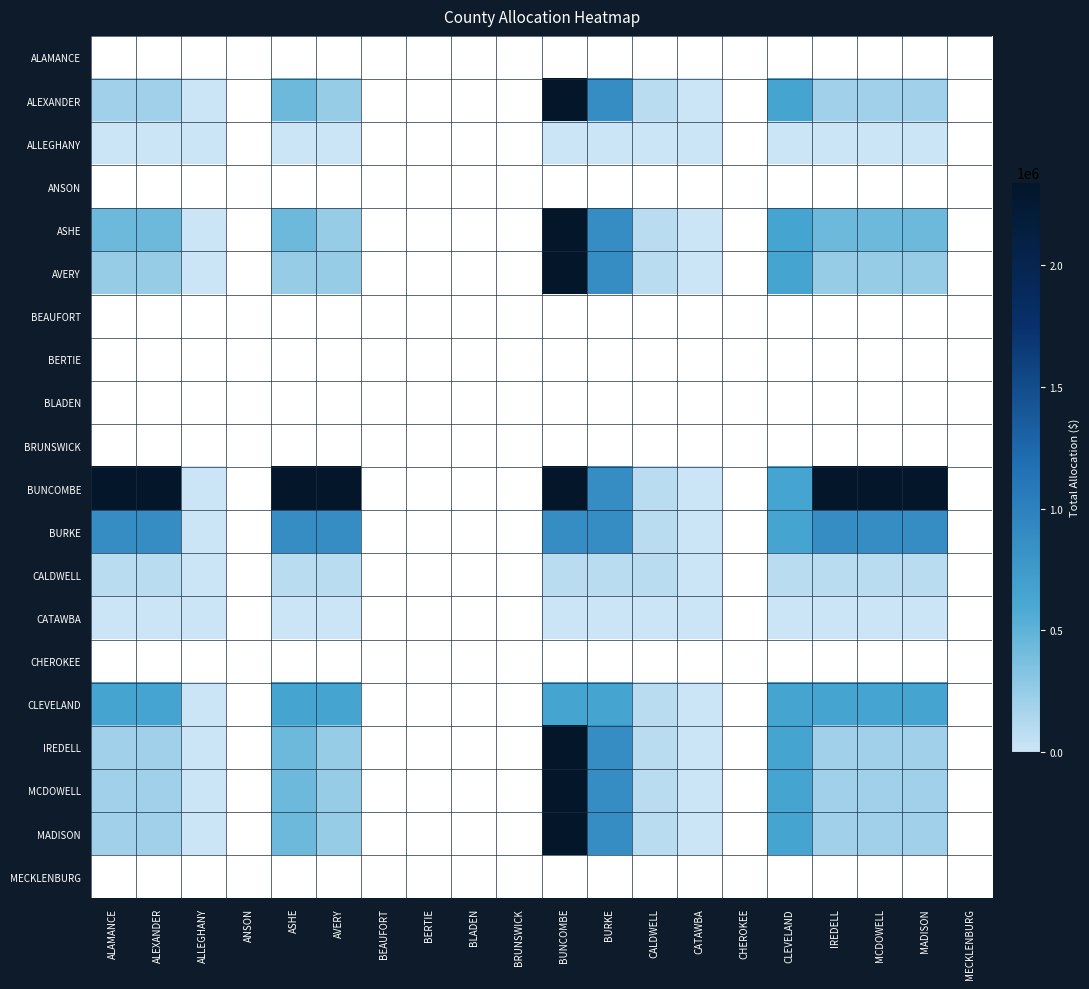

How many distinct data groups are displayed?

20